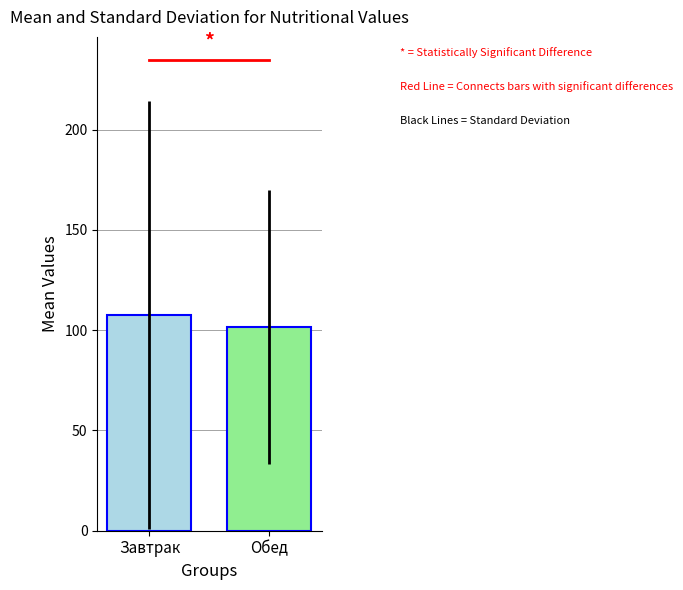

What is the greatest value displayed?

107.8